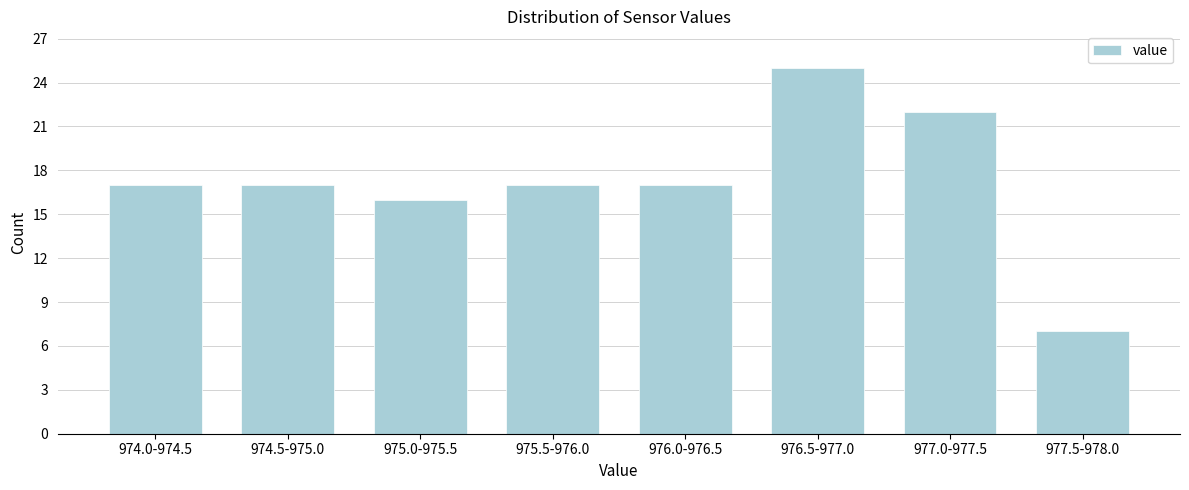

Reading left to right, list all the values displayed in this chart.

17	17	16	17	17	25	22	7